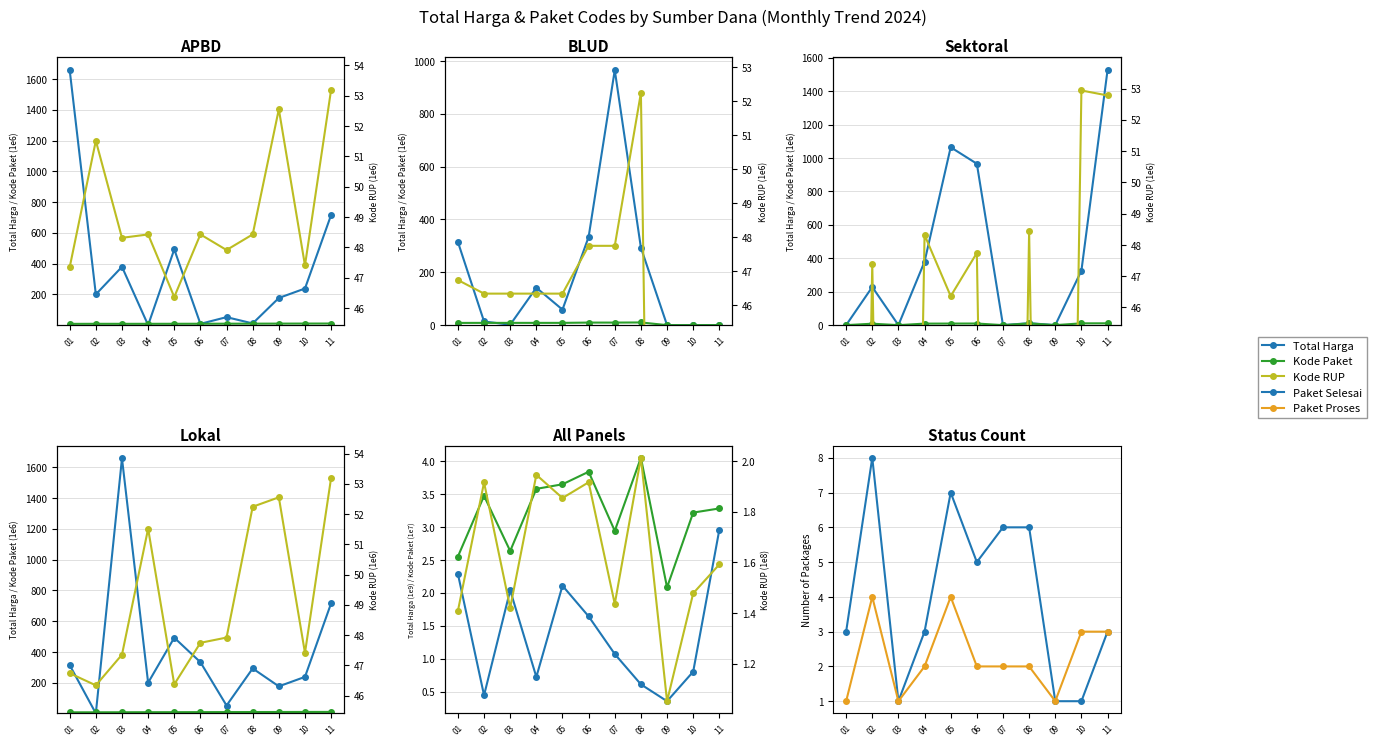

How many data points in Paket Proses are less than 2?

3